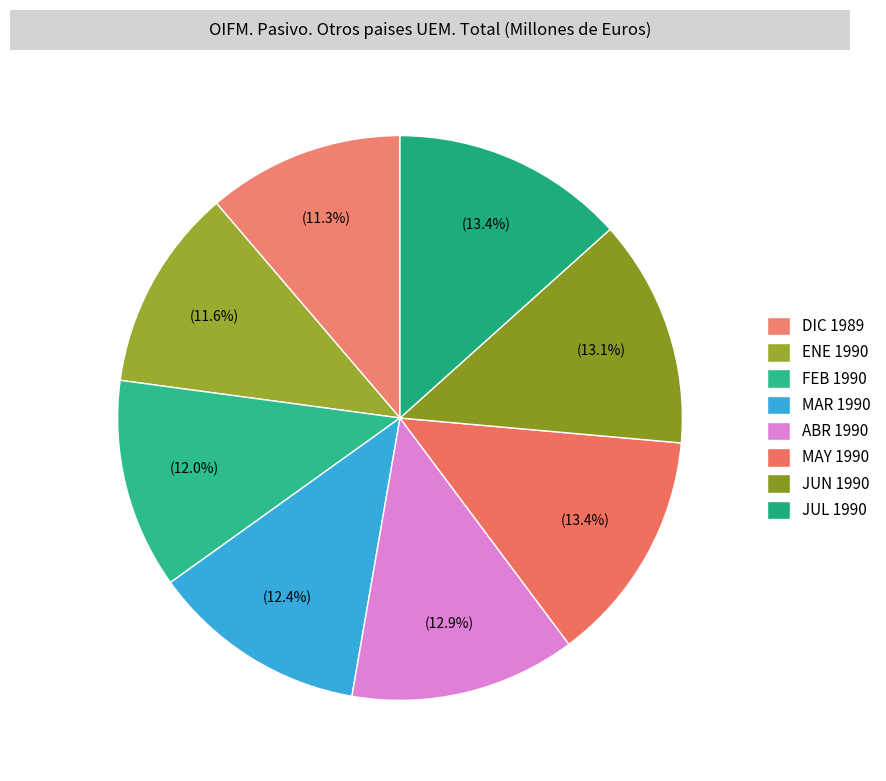

Count the number of slices in the pie.

8